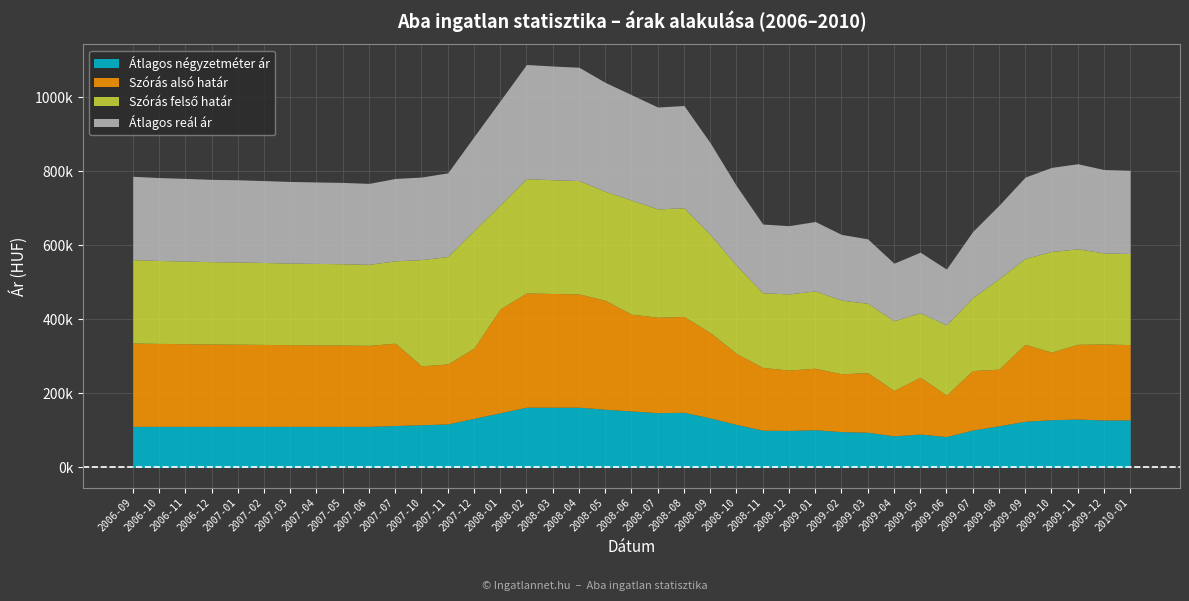

True or false: Szórás alsó határ and Átlagos négyzetméter ár cross at least once.

False